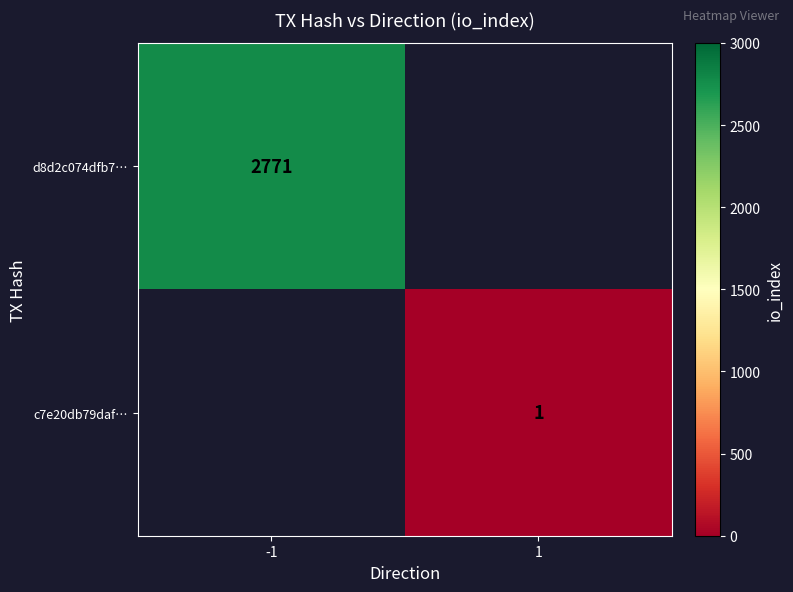

True or false: d8d2c074dfb7… has a value of 2771 at -1.

True